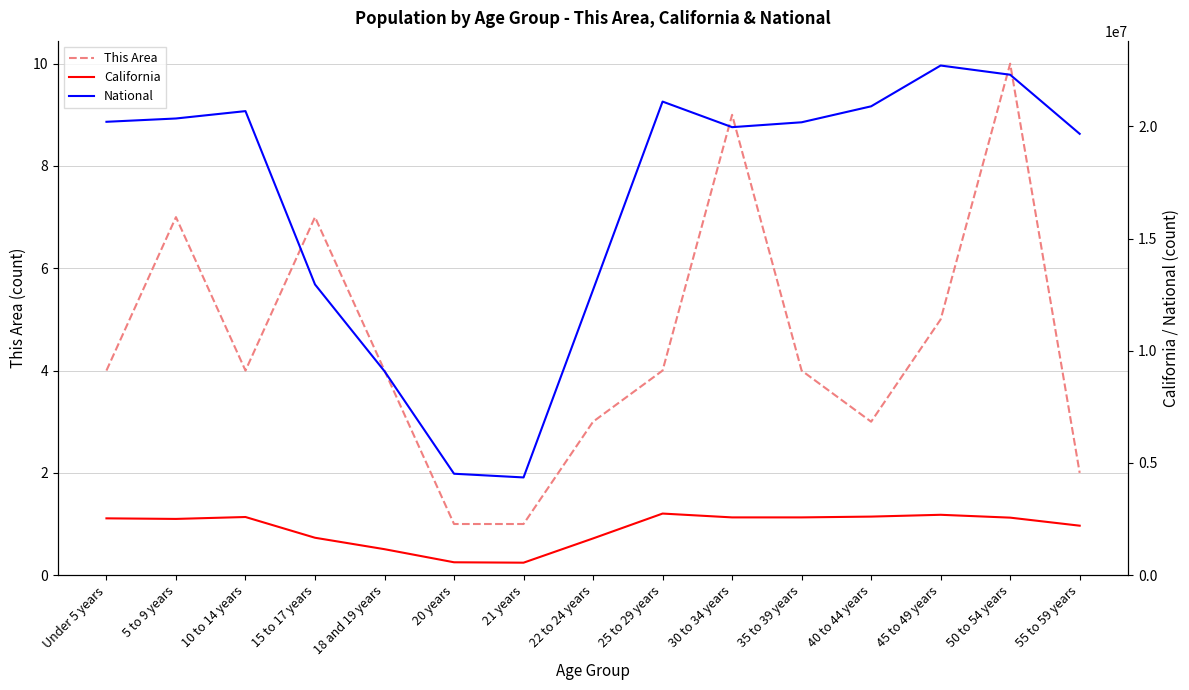

True or false: This Area and National cross at least once.

False